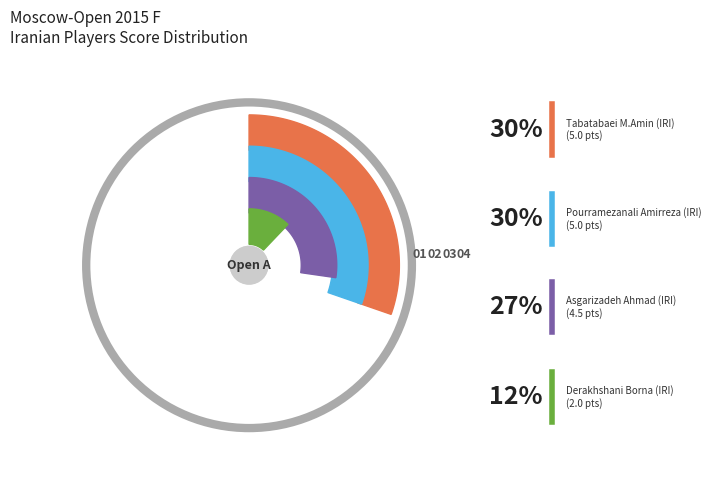

What is the change in value from Tabatabaei M.Amin (IRI) to Asgarizadeh Ahmad (IRI)?

-0.5